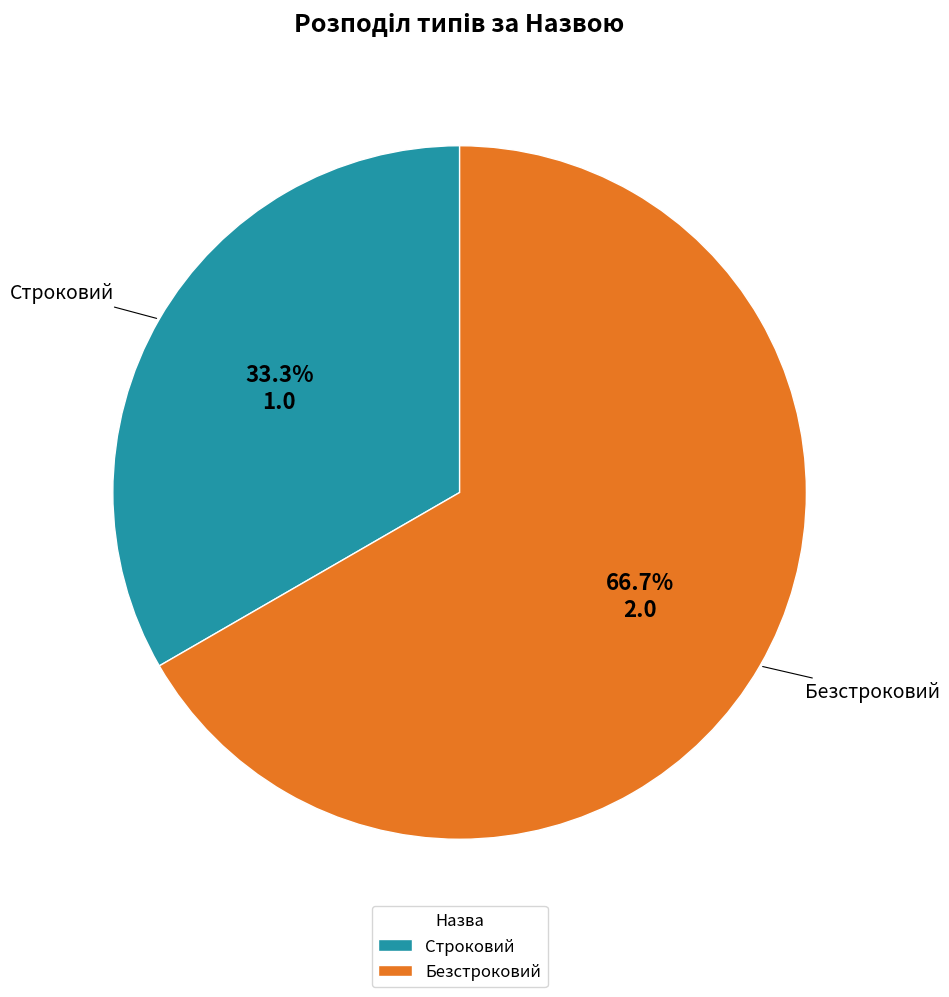

What is the majority slice?

Безстроковий